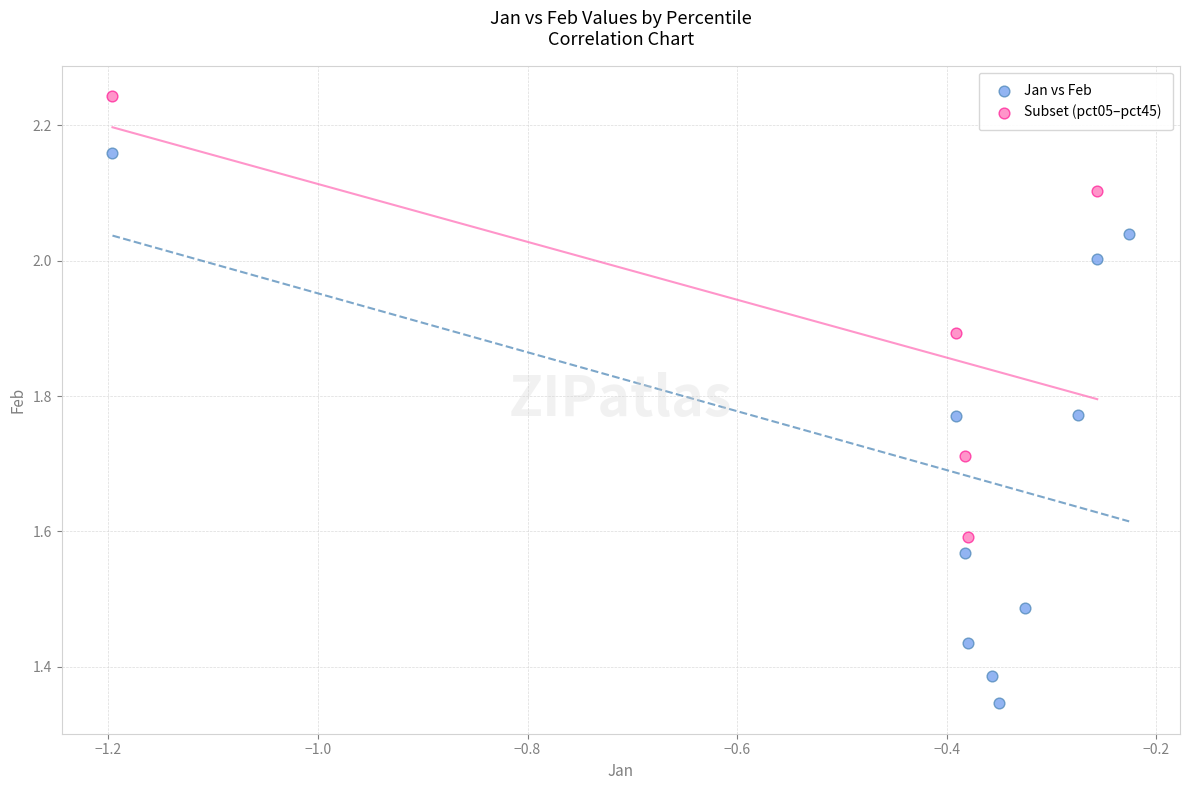

Which series reaches the minimum Y coordinate?

Jan vs Feb